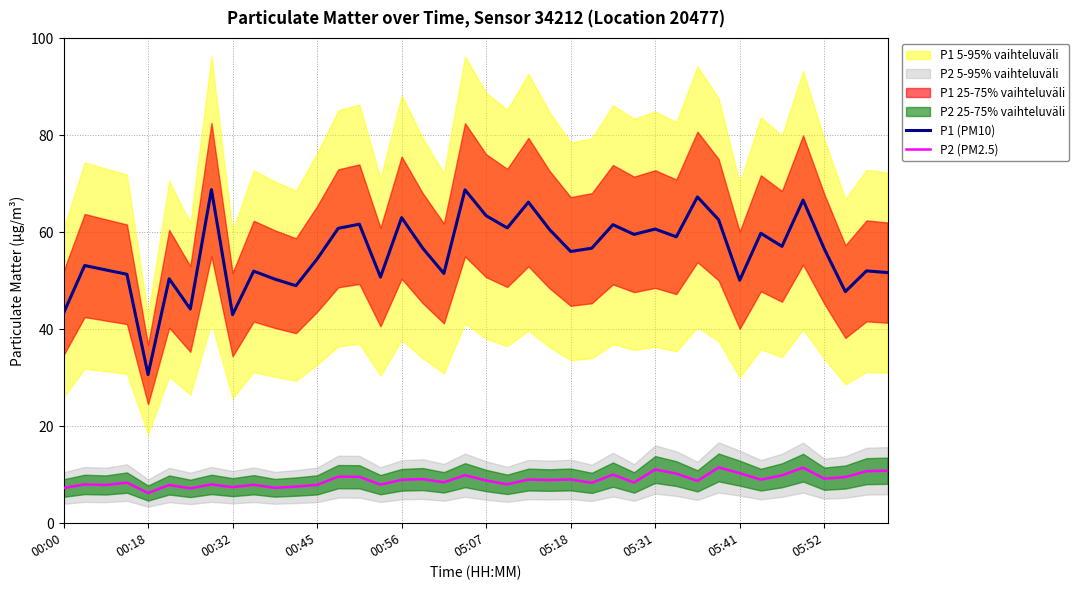

True or false: P1 (PM10) and P2 (PM2.5) cross at least once.

False